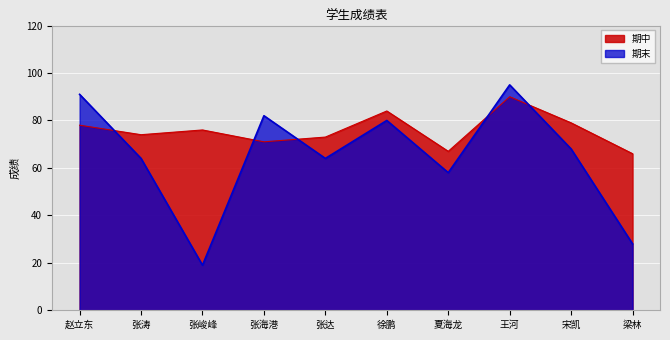

What is the average value of the 期末 series?

65